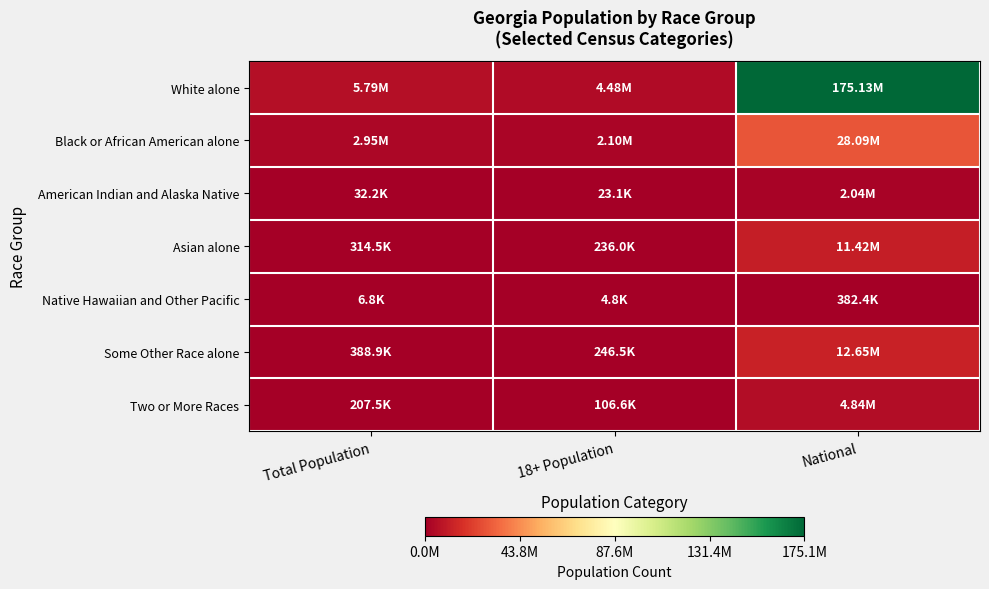

Which series has the largest total across all categories?

White alone